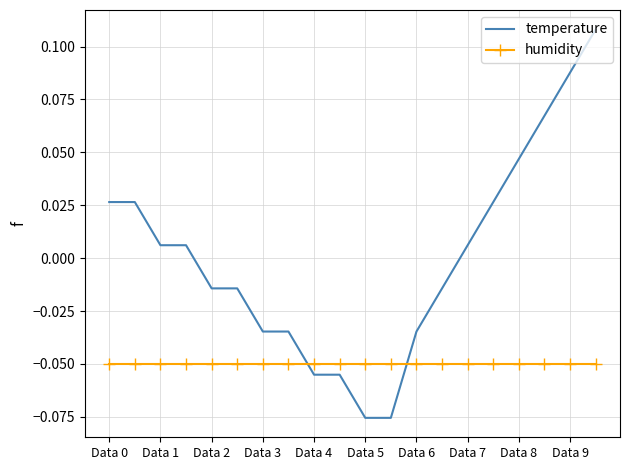

Which series has the widest spread of values?

temperature